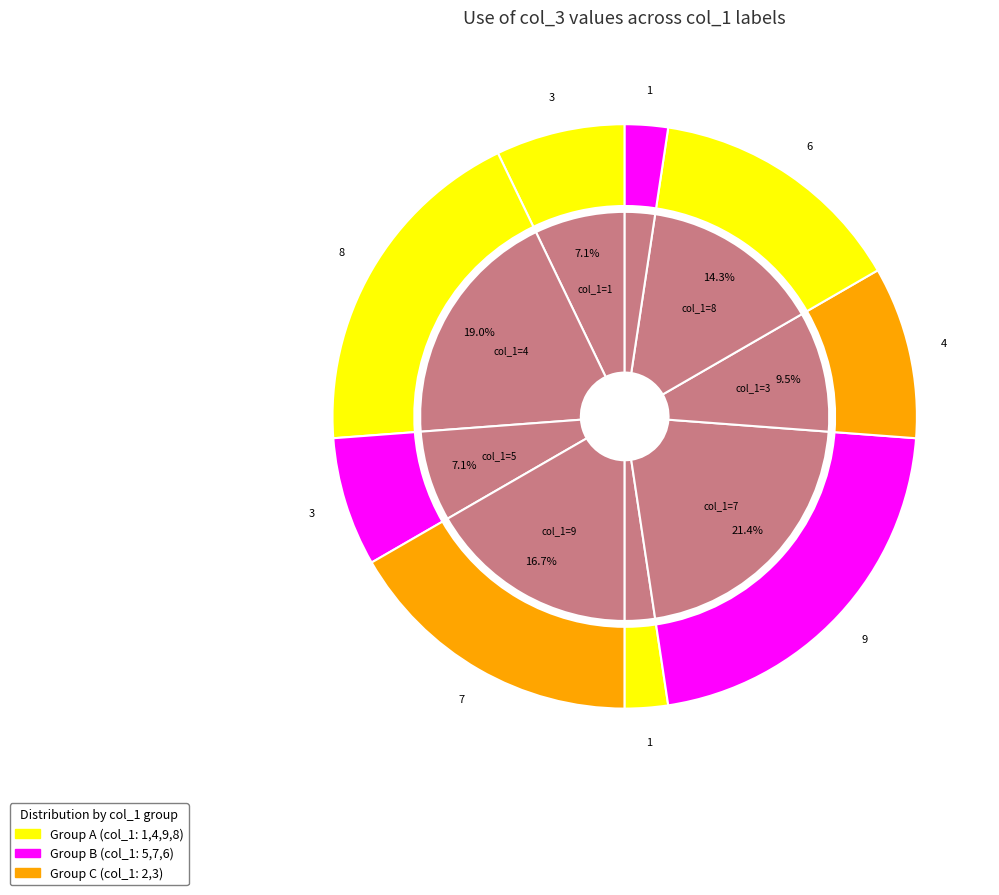

To the nearest percent, what is the difference between the largest and smallest slice percentages?

19%